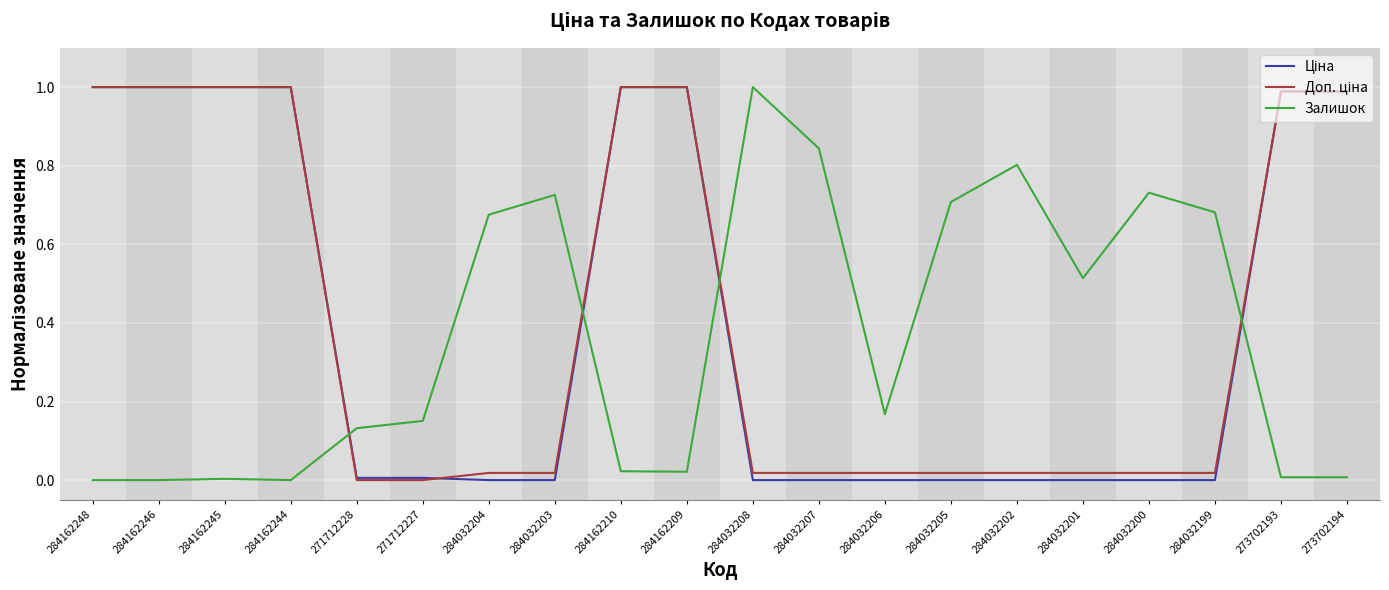

What is the spread (max minus min) of values at 284162248?

1.0